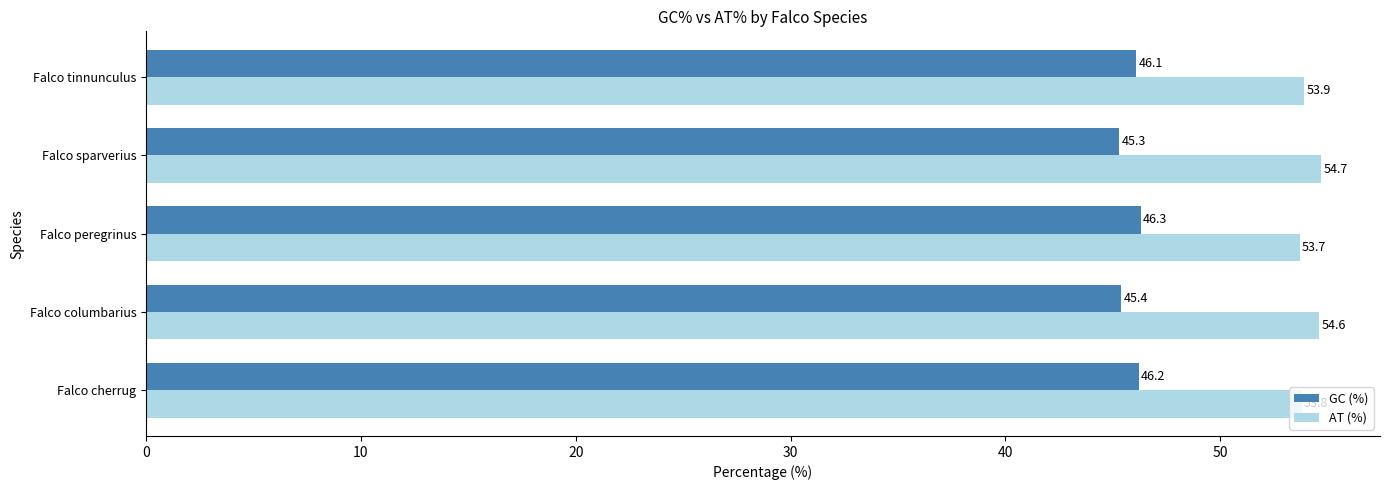

What is the difference between the maximum and minimum values in the AT (%) series?

1.0